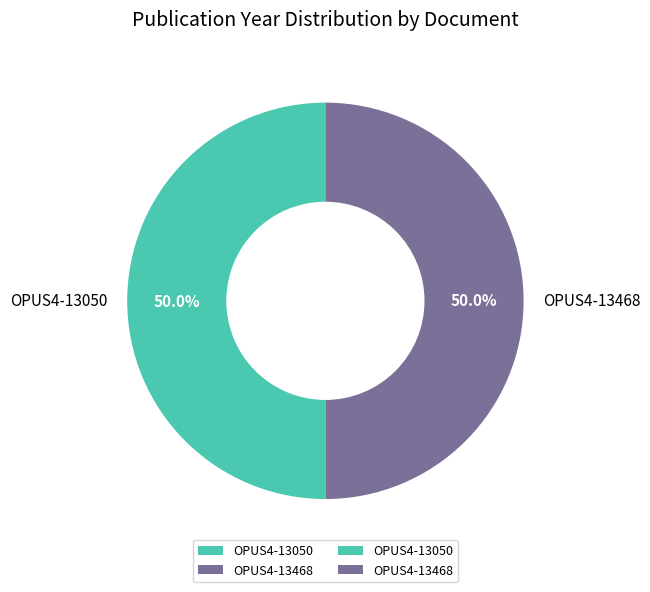

How much of the chart is everything except OPUS4-13050?

50.0%